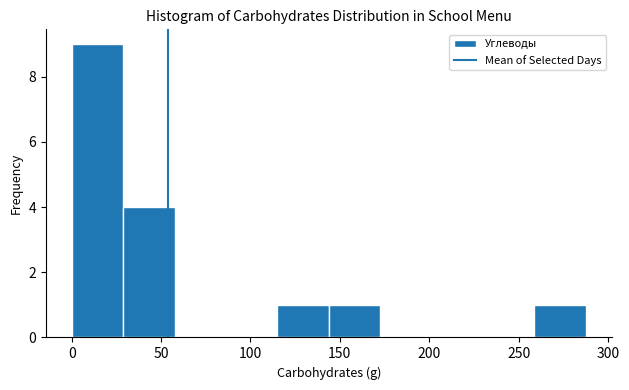

Reading left to right, transcribe this chart: for each bar, give the range it covers on the x-axis and its height. Neither the bar edges nor the heights are printed on the chart, so give them approximately, as read against the axes.

0 to 30: 9
30 to 60: 4
60 to 85: 0
85 to 115: 0
115 to 145: 1
145 to 175: 1
175 to 200: 0
200 to 230: 0
230 to 260: 0
260 to 290: 1